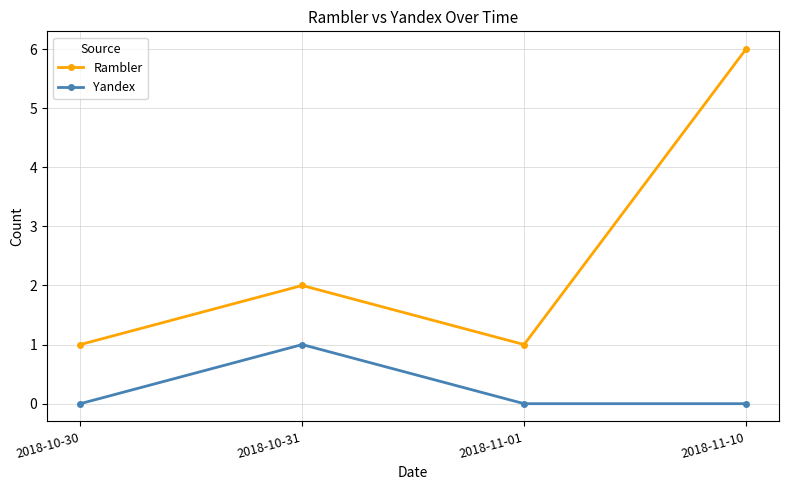

At how many categories does at least one series exceed 4?

1